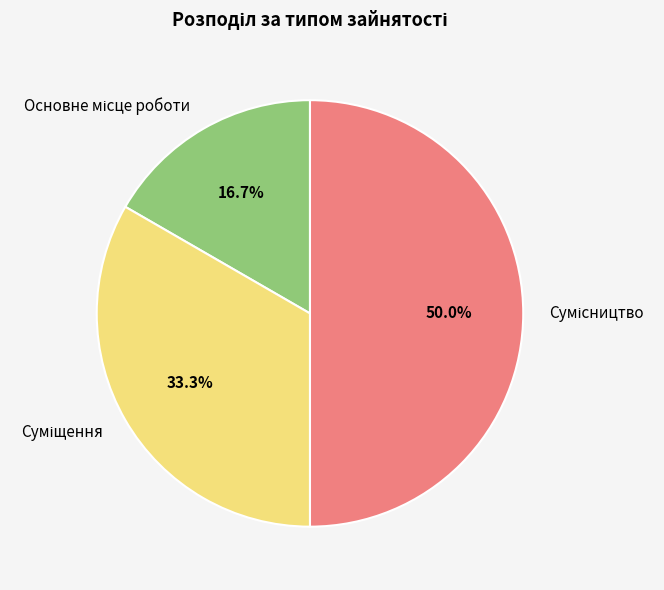

What percentage do Суміщення and Сумісництво together represent?

83.3%